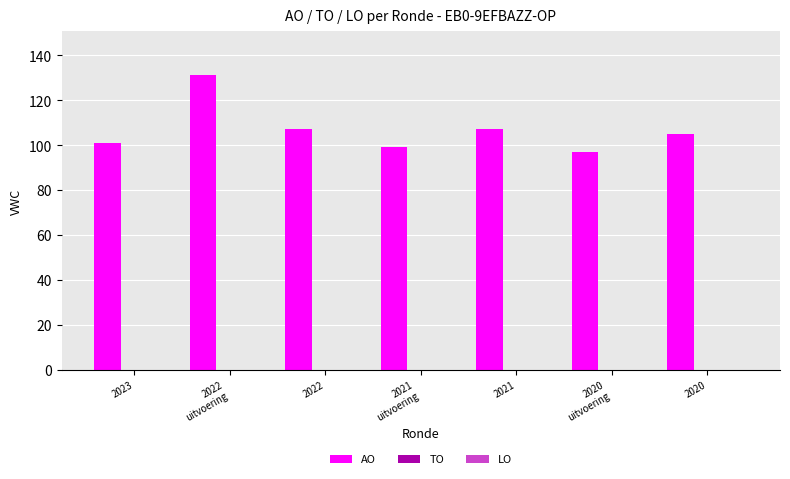

What is the sum of all values?

747